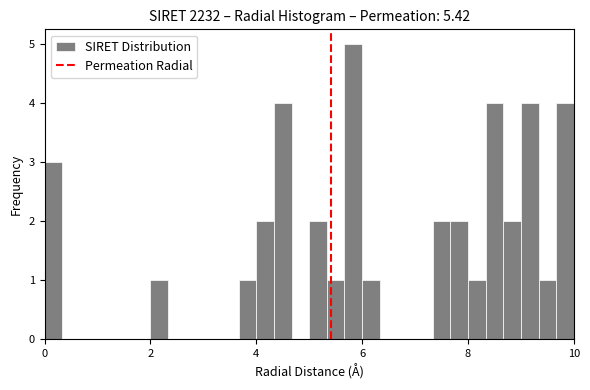

Read against the x-axis, roughly where is the centre of the tallest bar?

5.8